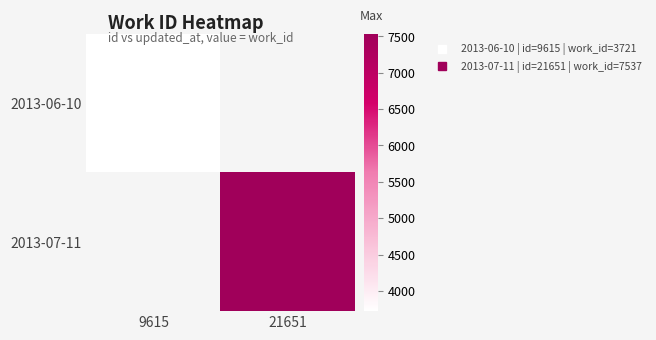

What is the minimum value shown in the chart?

3721.0